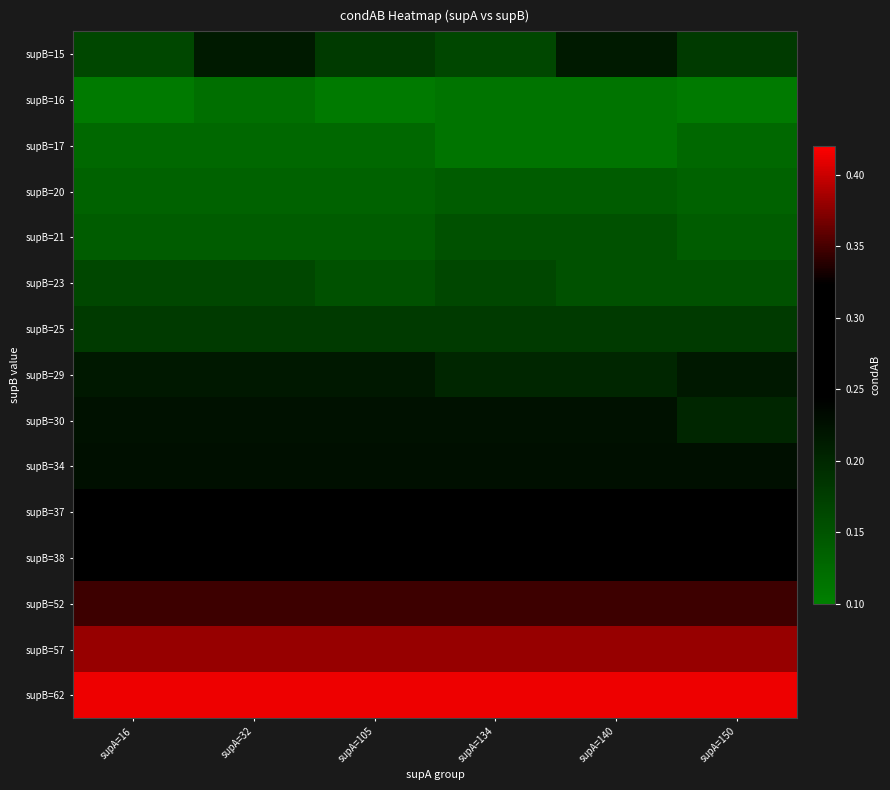

How many distinct data groups are displayed?

15